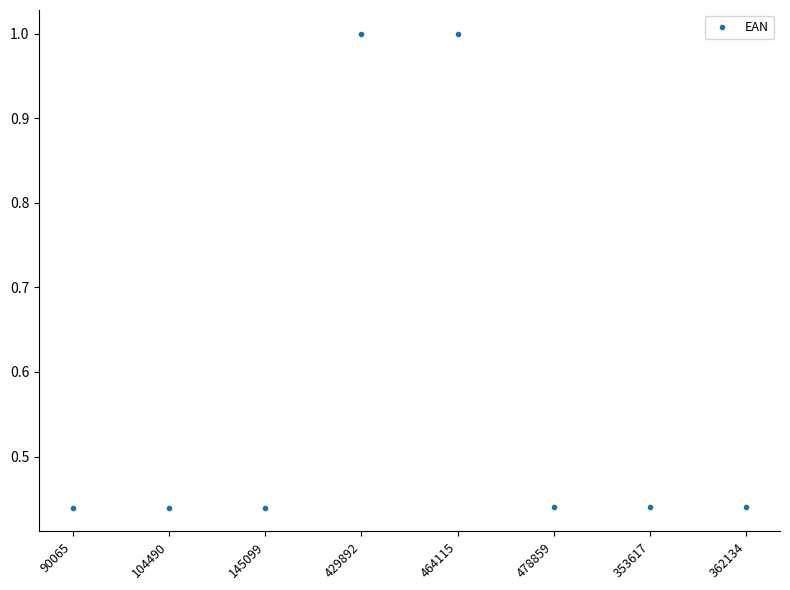

How many lines are shown in the chart?

1